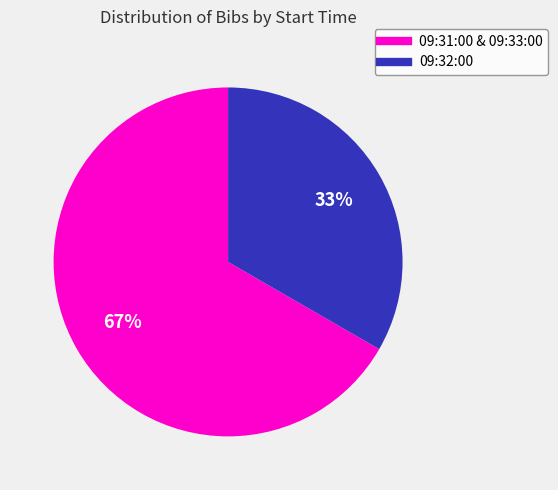

Is there a majority slice in this chart?

Yes